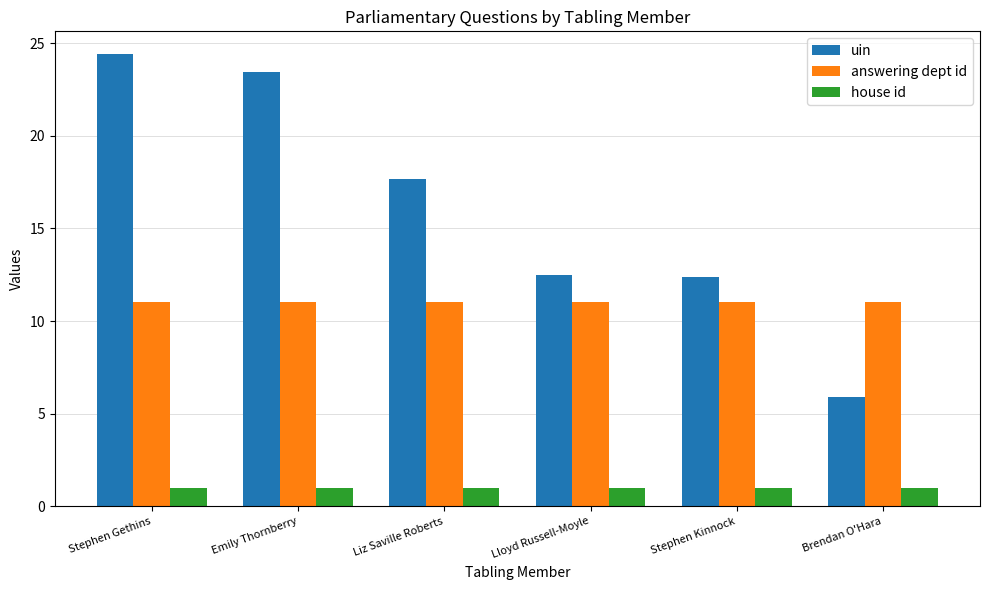

What position from the left is Brendan O'Hara?

6